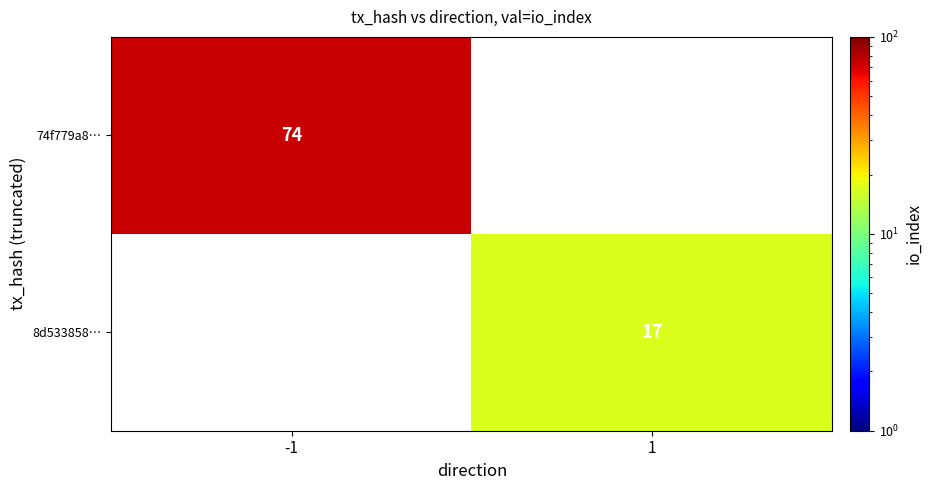

Is it true that 8d533858… equals 17 at 1?

True